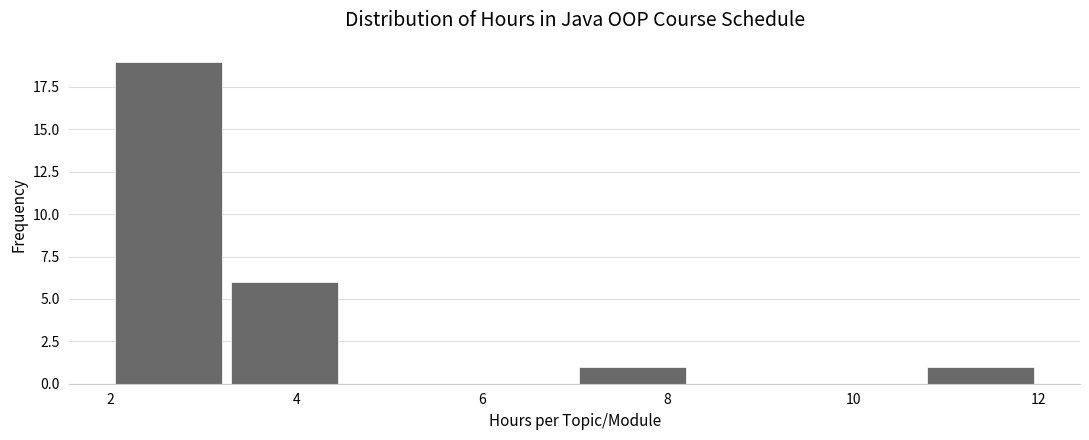

How tall is the bar that spans 3.25 to 4.50 on the x-axis? Neither the bar edges nor the heights are printed on the chart, so give them approximately, as read against the axes.

6